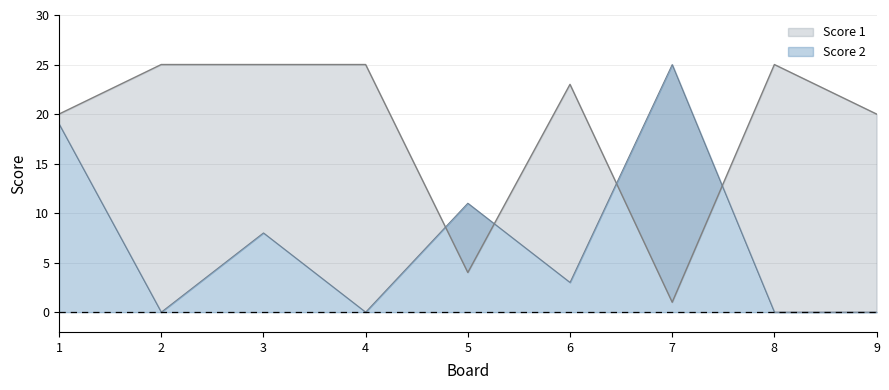

At which category is the sum across all series the highest?

1